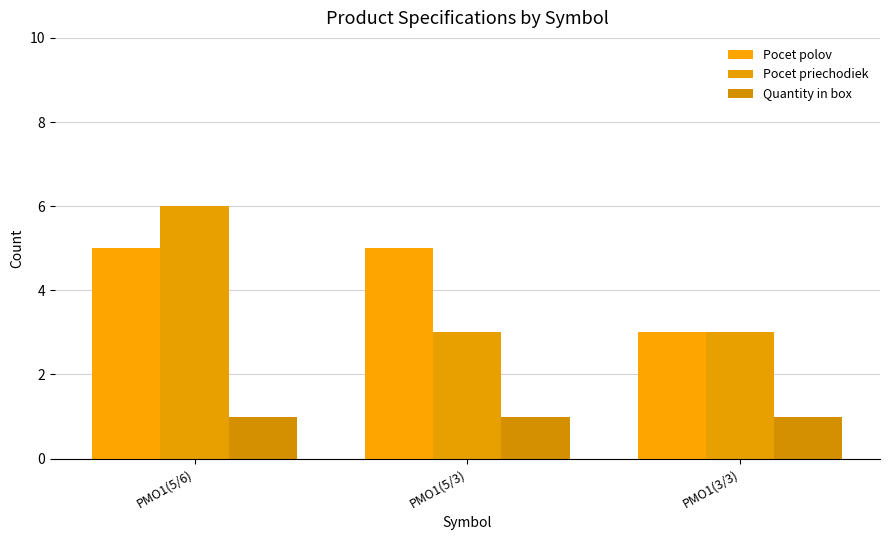

What is the minimum value for Pocet polov?

3